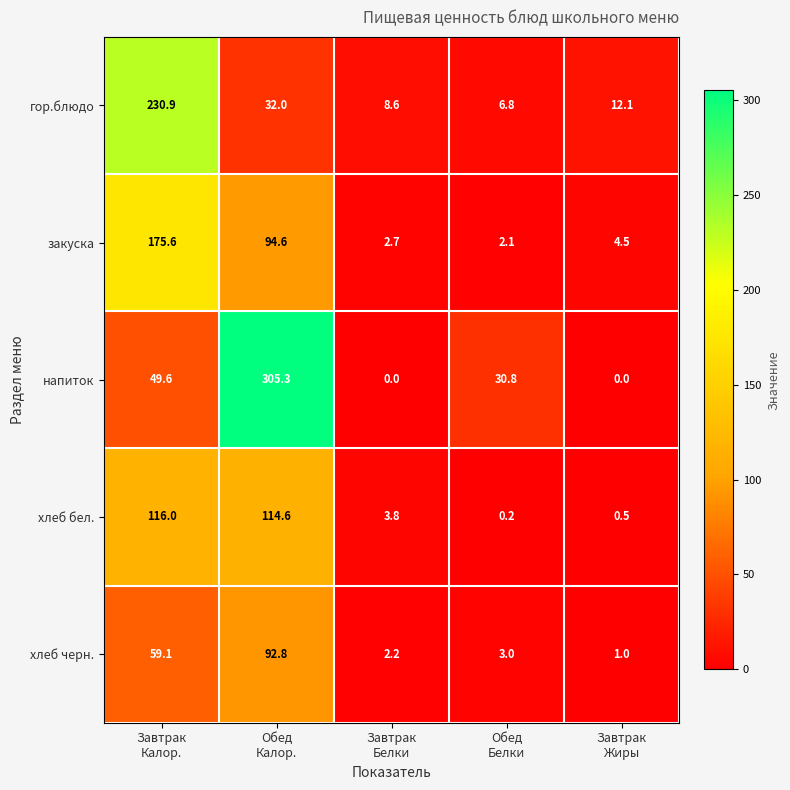

At which category is the sum across all series the highest?

Обед
Калор.